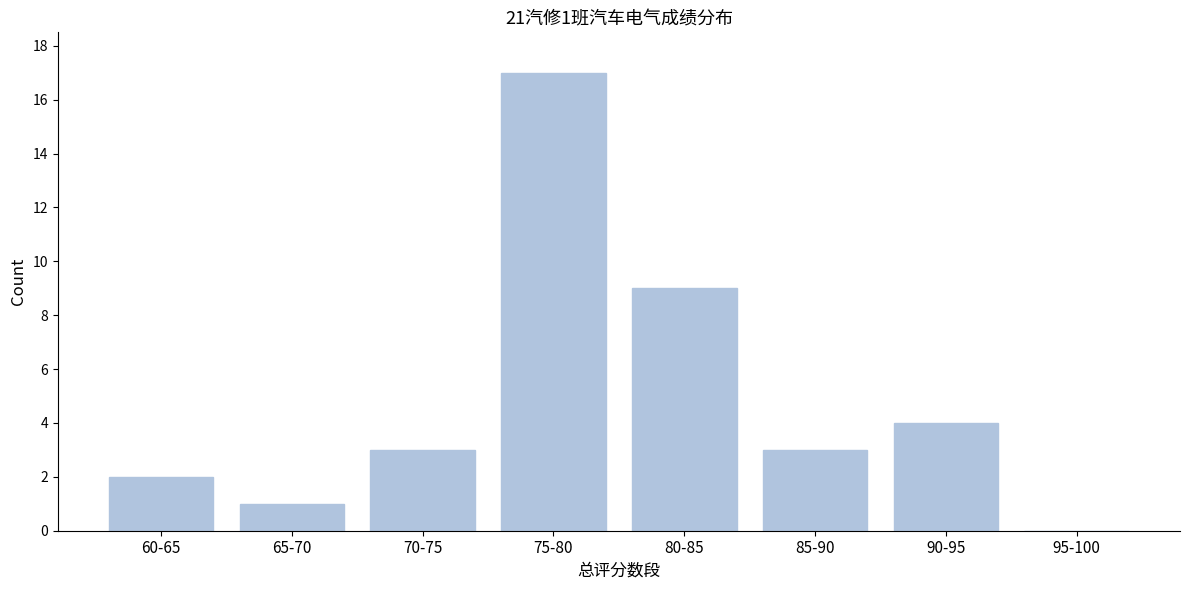

Reading right to left, what are all the values shown in this chart?

95-100=0	90-95=4	85-90=3	80-85=9	75-80=17	70-75=3	65-70=1	60-65=2